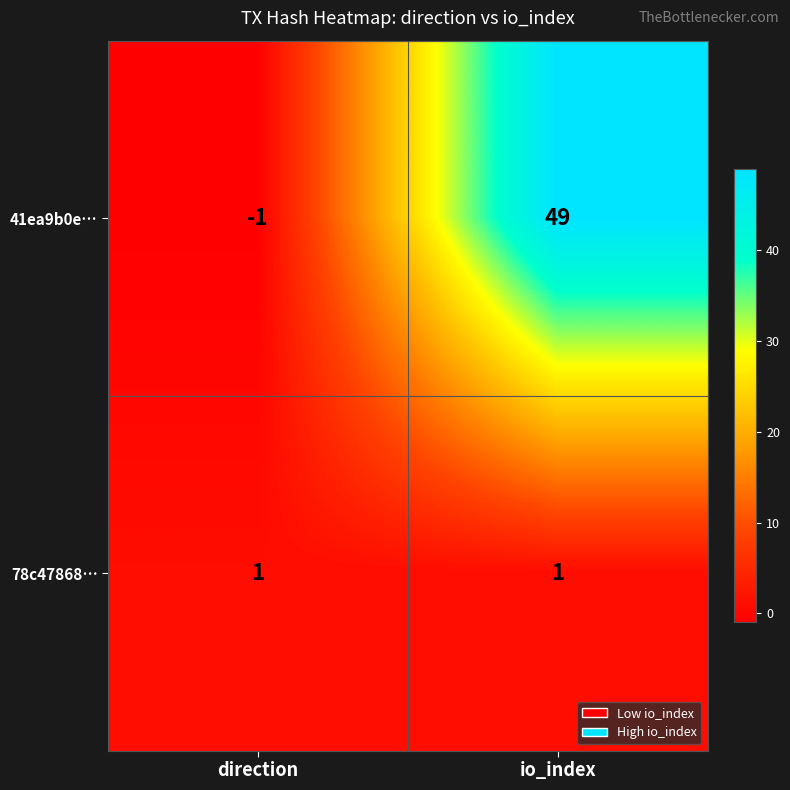

What is the sum of the 41ea9b0e… values at direction and io_index?

48